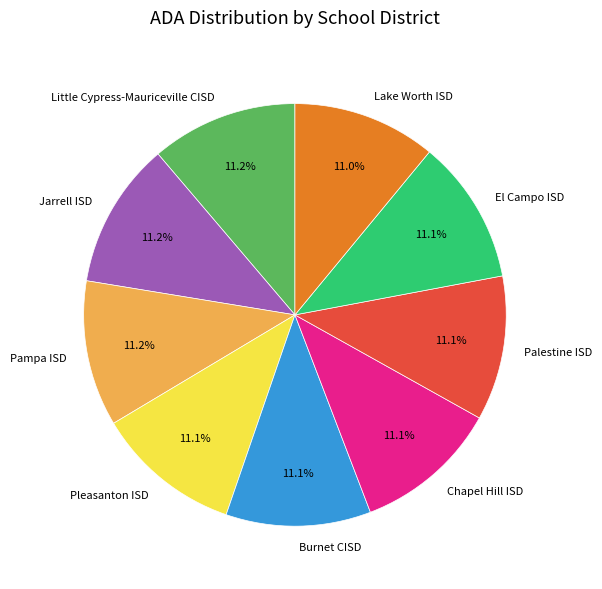

What portion of the pie excludes Little Cypress-Mauriceville CISD?

88.8%